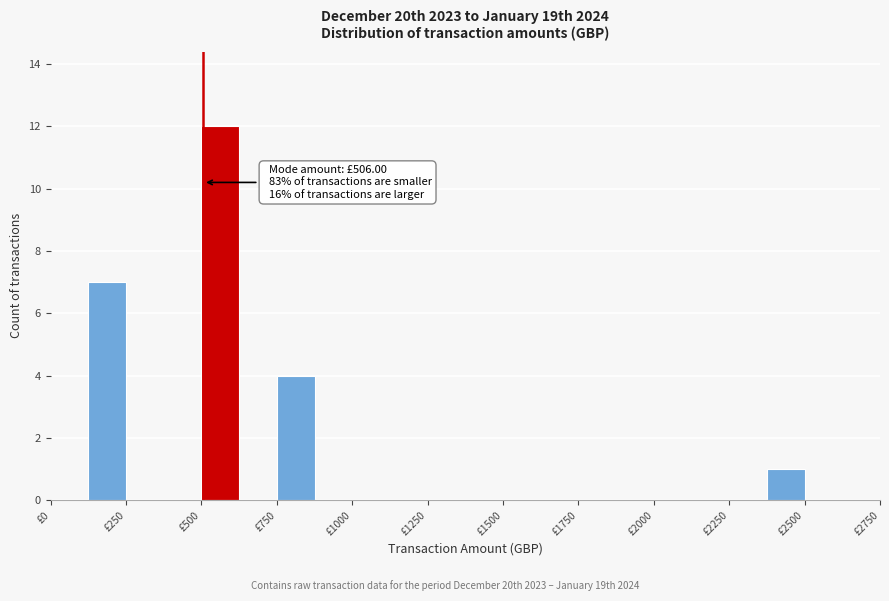

Read against the x-axis, roughly where is the centre of the tallest bar?

550